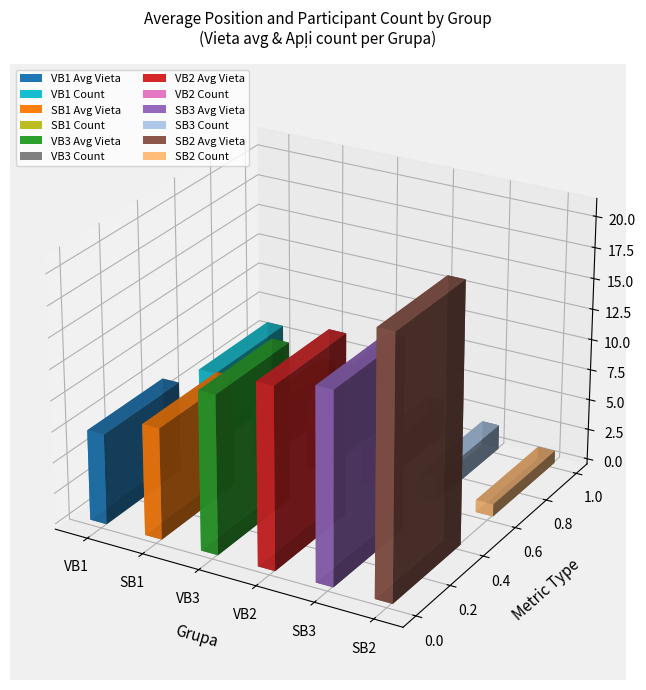

The Apļi series shows 2 at 13. True or false?

False